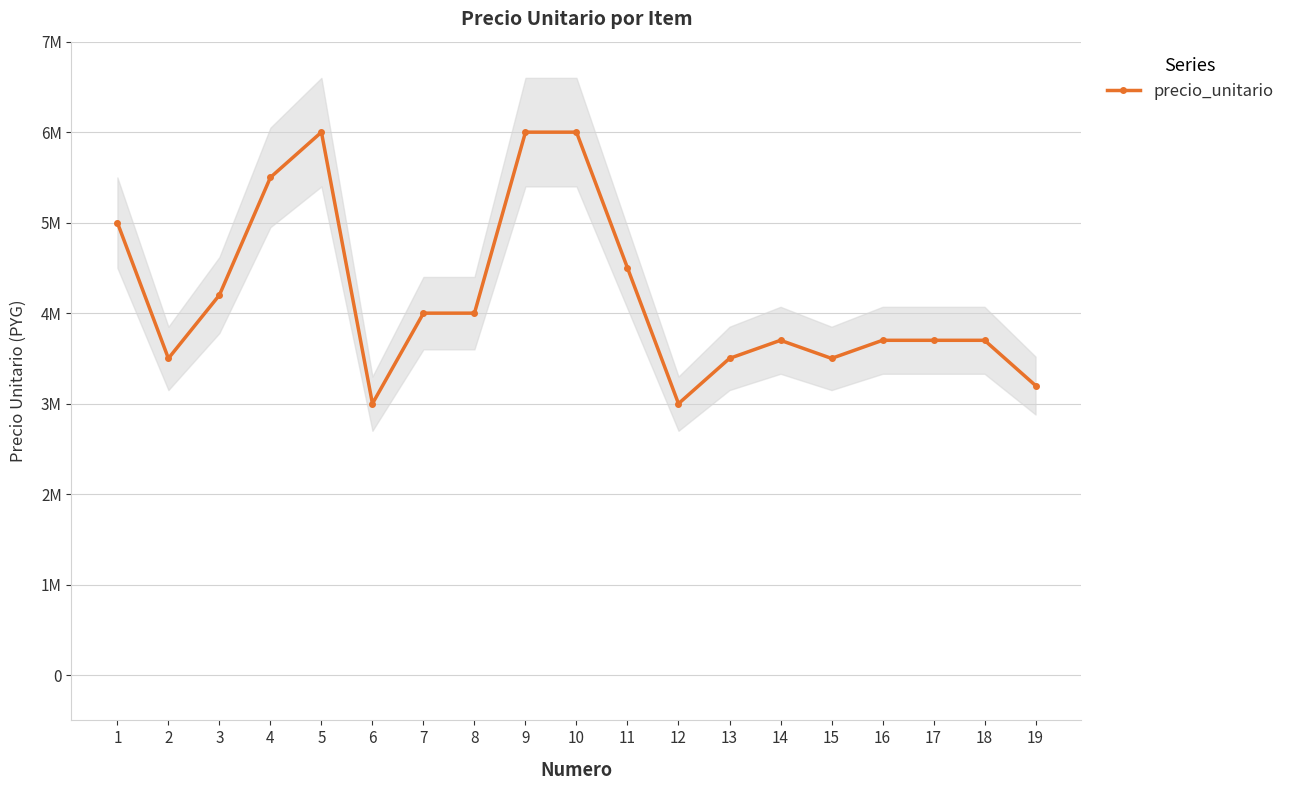

What value does the data have at 3?

4200000